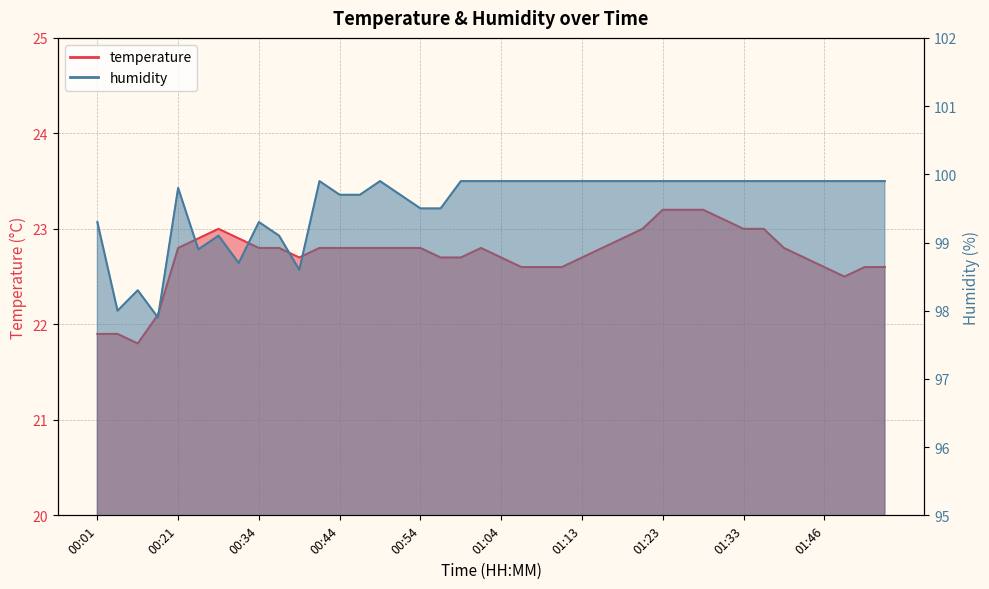

Rank the series by their maximum value, from lowest to highest.

temperature, humidity